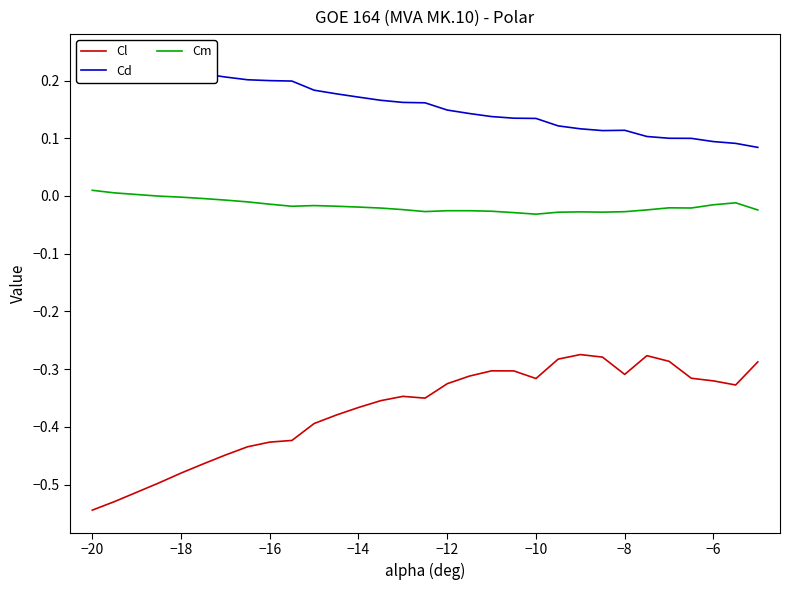

True or false: Cm and Cl intersect in this chart.

False